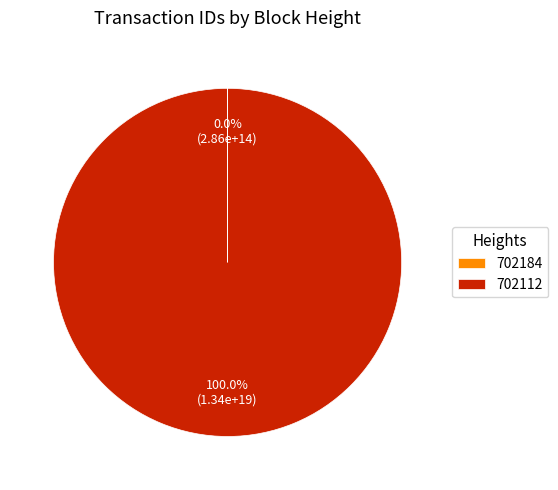

Is 702112 the majority of the pie?

Yes